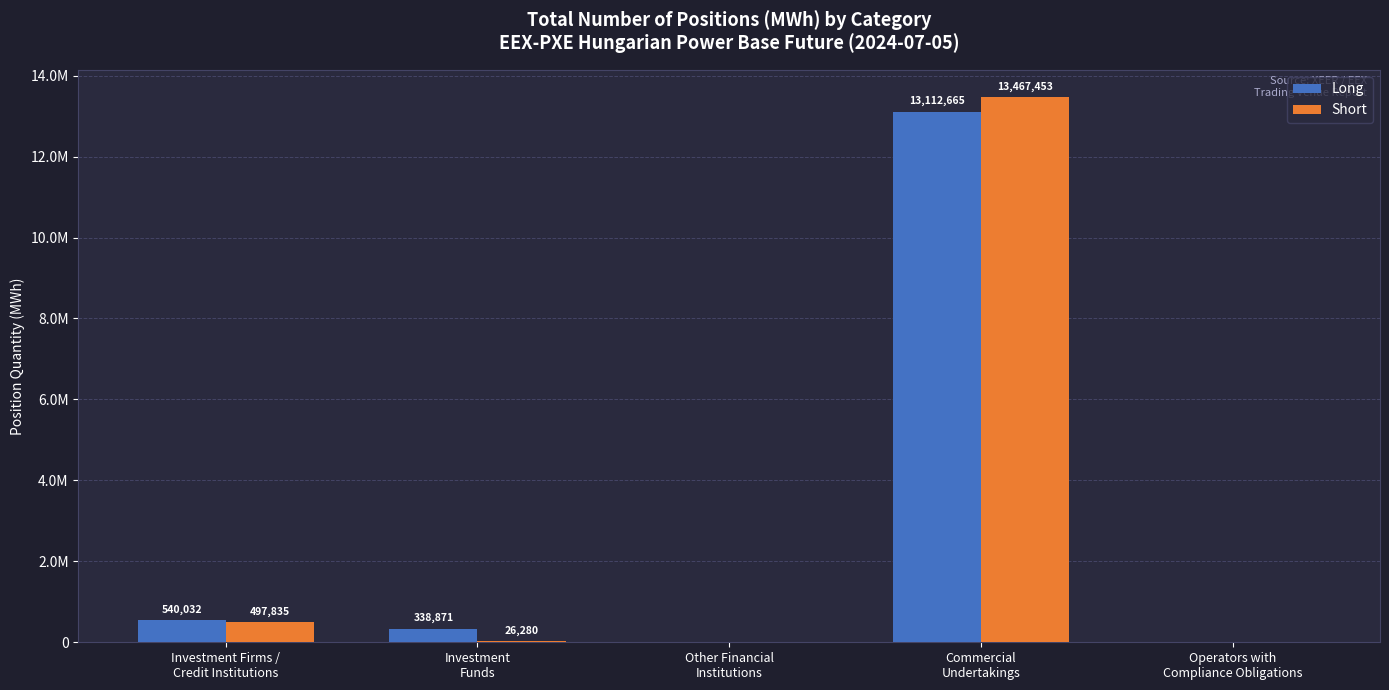

What are all the series names shown in the legend?

Long, Short